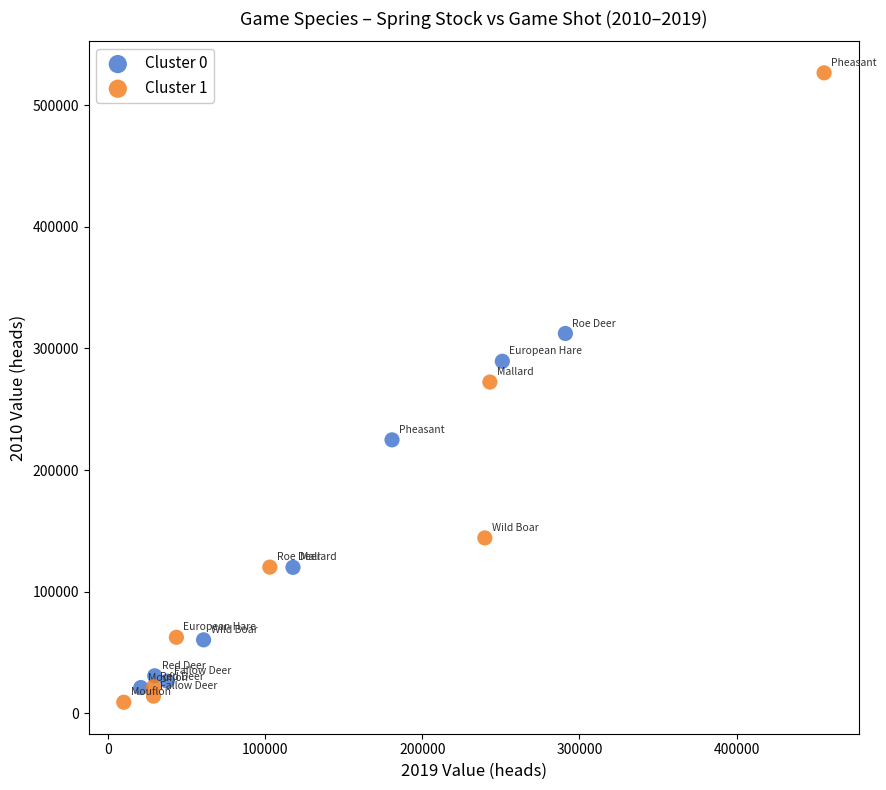

Which series reaches the maximum Y coordinate?

Cluster 1